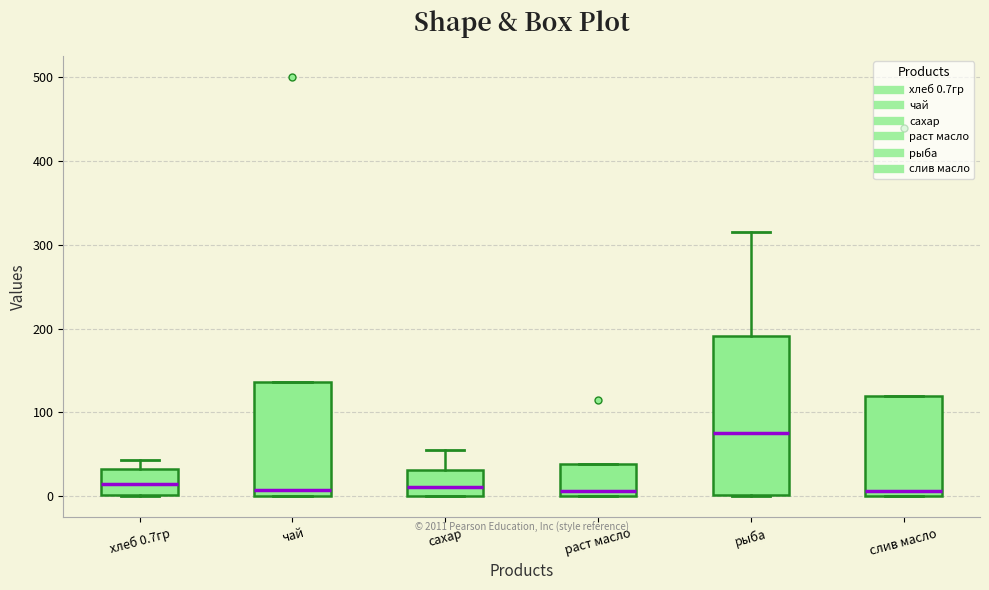

Comparing the boxes themselves (not the whiskers), which one is the tallest?

рыба